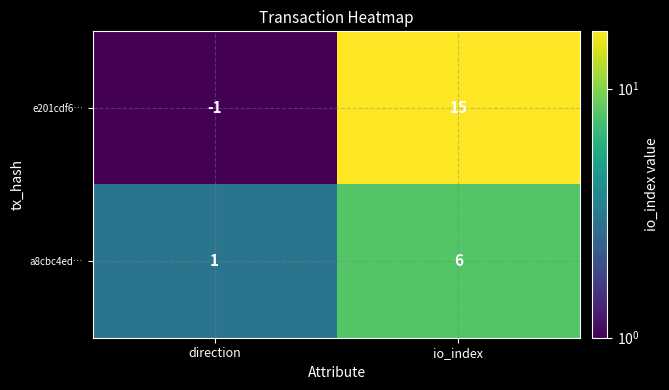

Which label corresponds to the largest value in the chart?

io_index